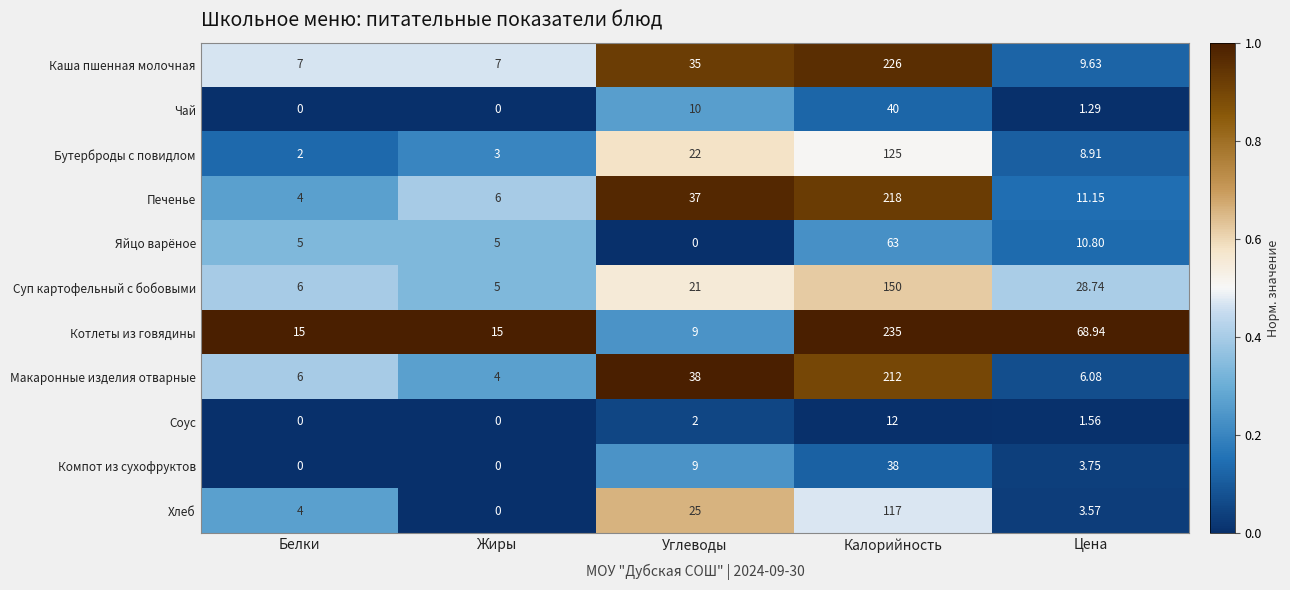

At which category is the sum across all series the highest?

Калорийность